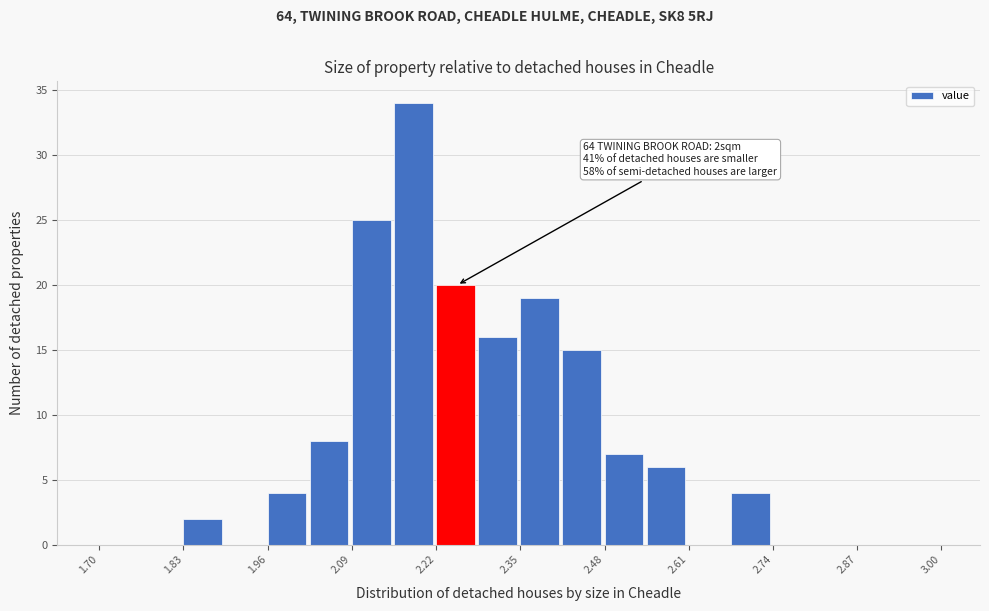

Read against the x-axis, roughly where is the centre of the tallest bar?

2.18